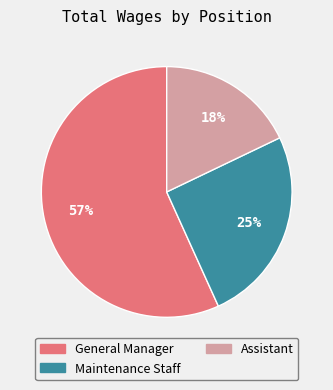

To the nearest percent, what portion does Assistant represent?

18%